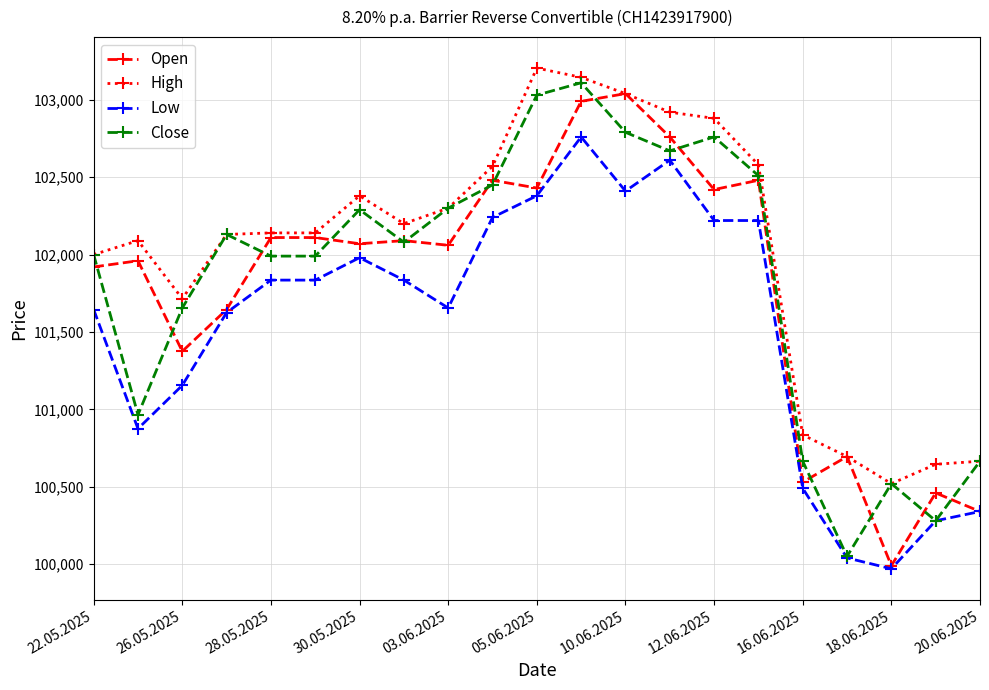

At how many categories does at least one series exceed 100399?

21